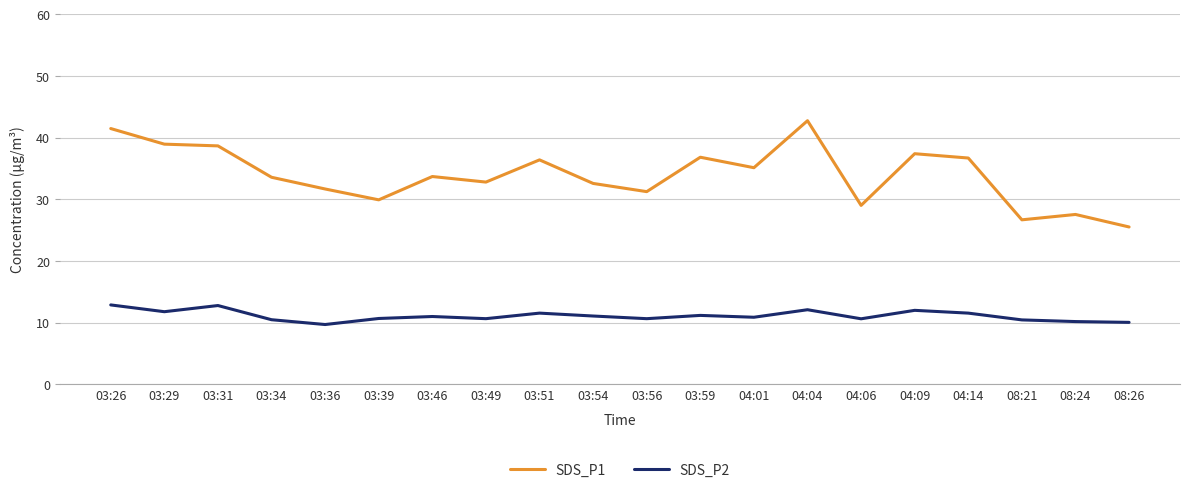

Rank the series by their maximum value, from lowest to highest.

SDS_P2, SDS_P1